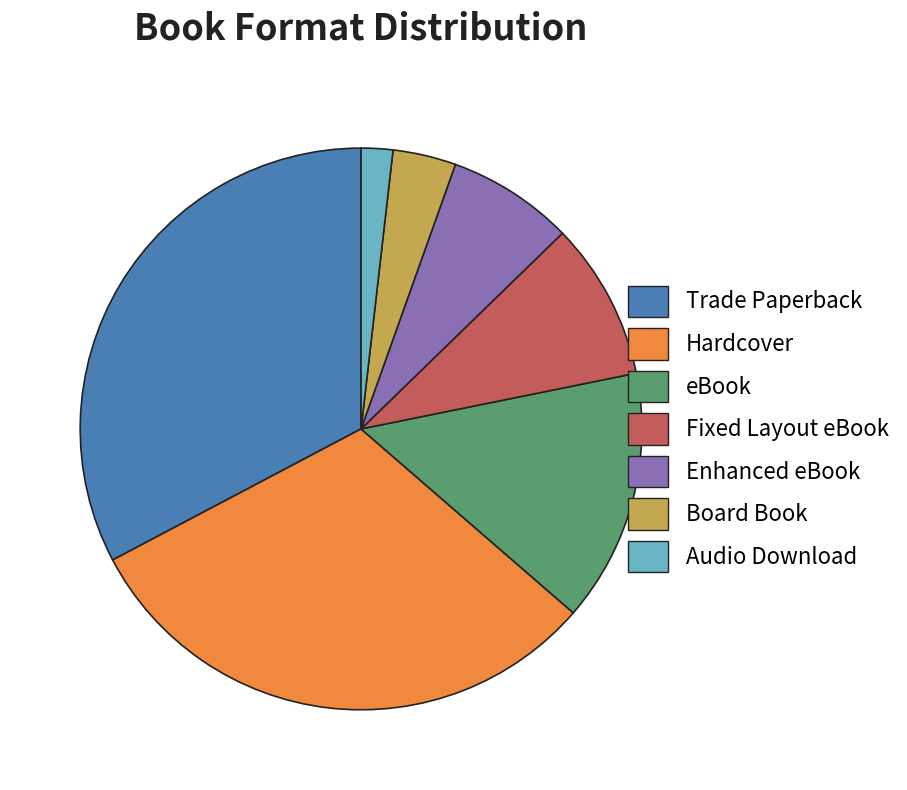

Rank the categories by value from lowest to highest.

Audio Download, Board Book, Enhanced eBook, Fixed Layout eBook, eBook, Hardcover, Trade Paperback